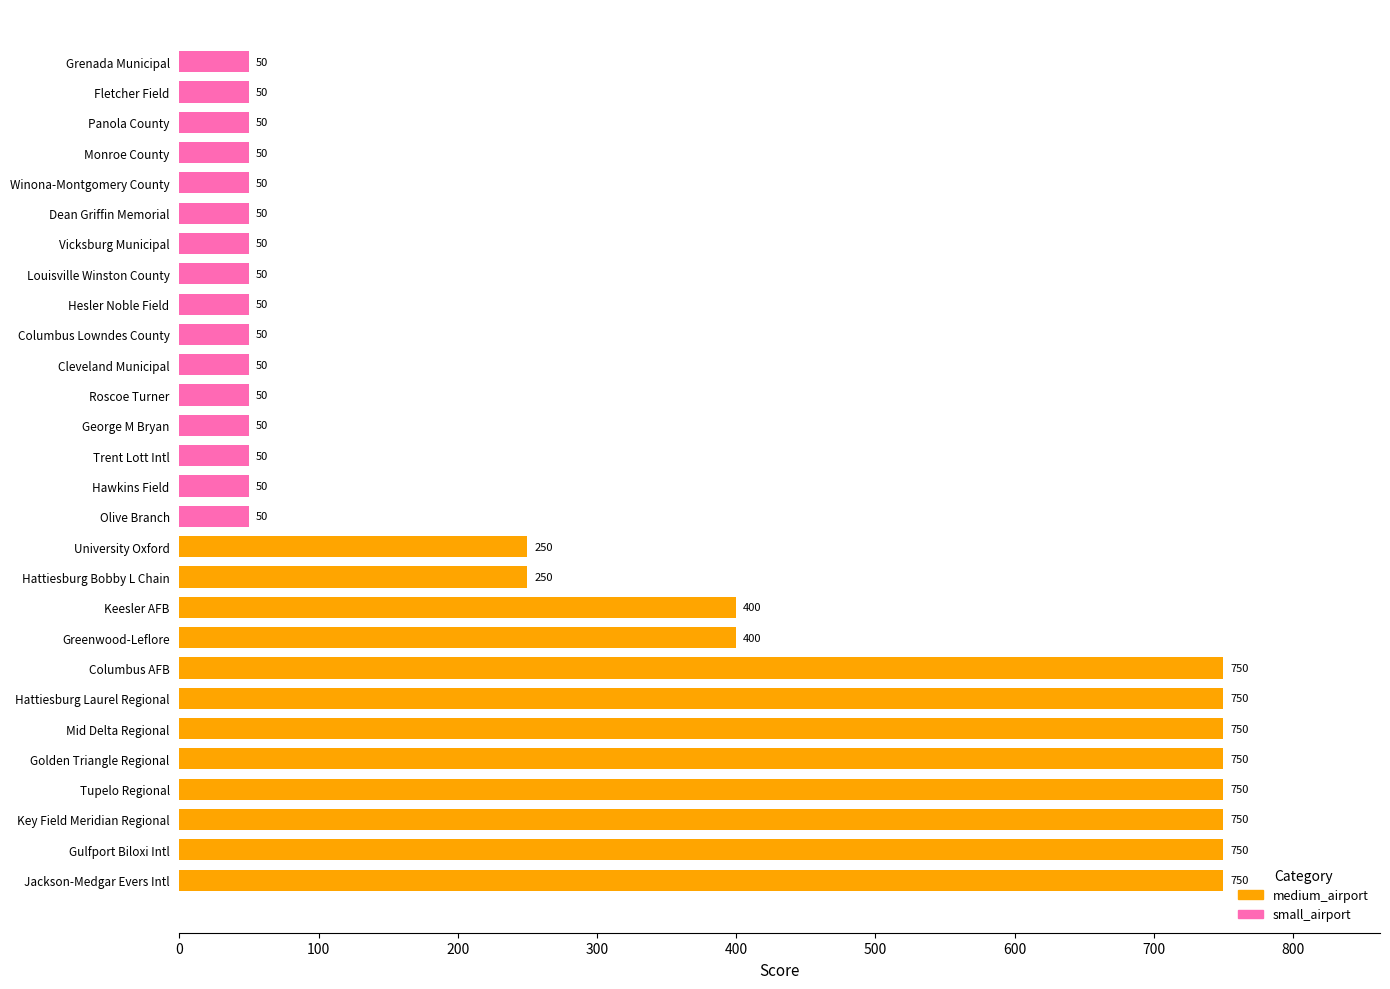

Count the values in the range 50 to 750.

28